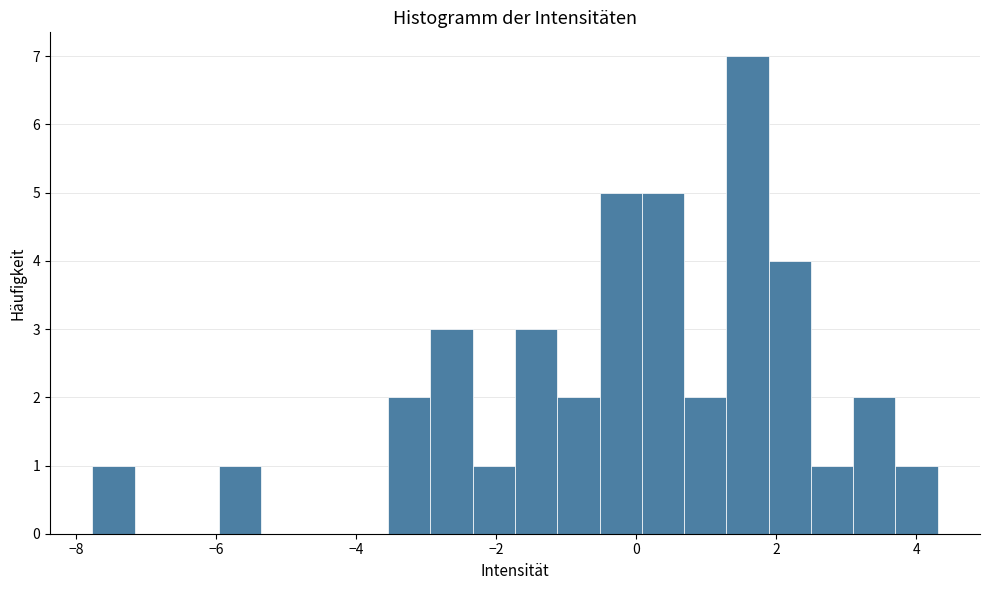

Read against the x-axis, roughly where is the centre of the tallest bar?

1.6